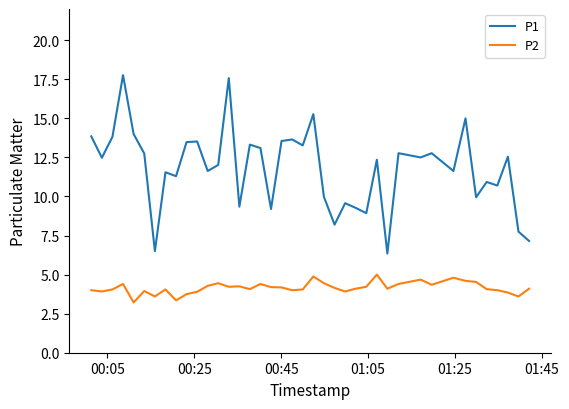

What is the minimum value shown in the chart?

3.2